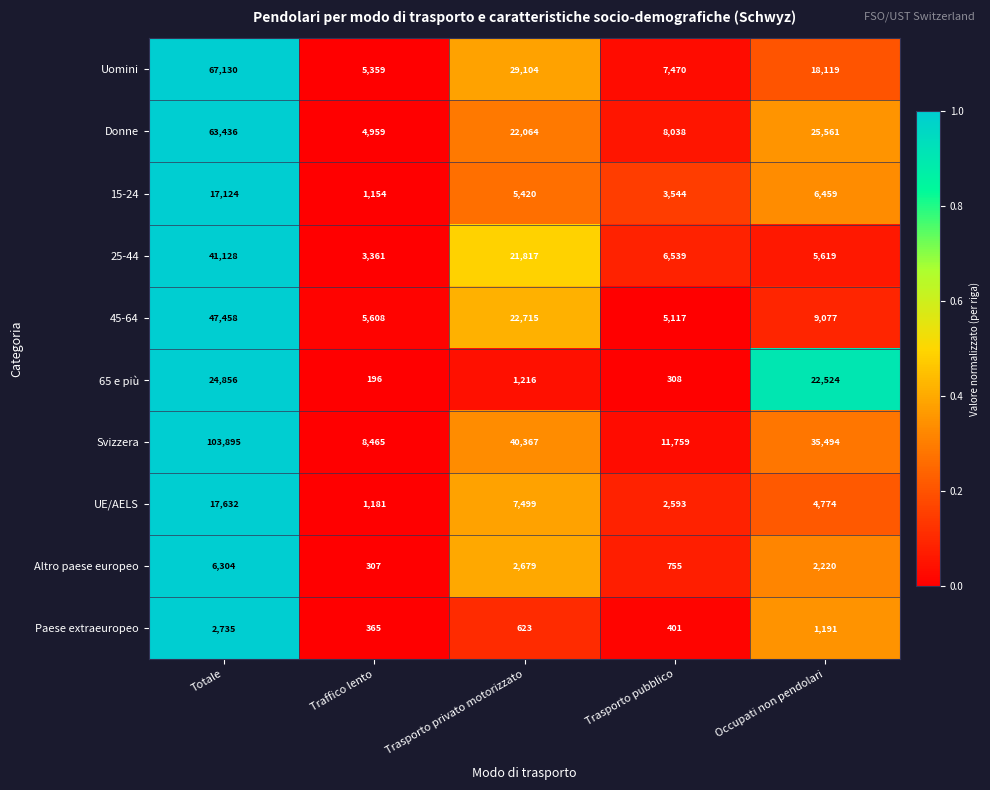

What is the difference between the maximum and minimum values in the 45-64 series?

42341